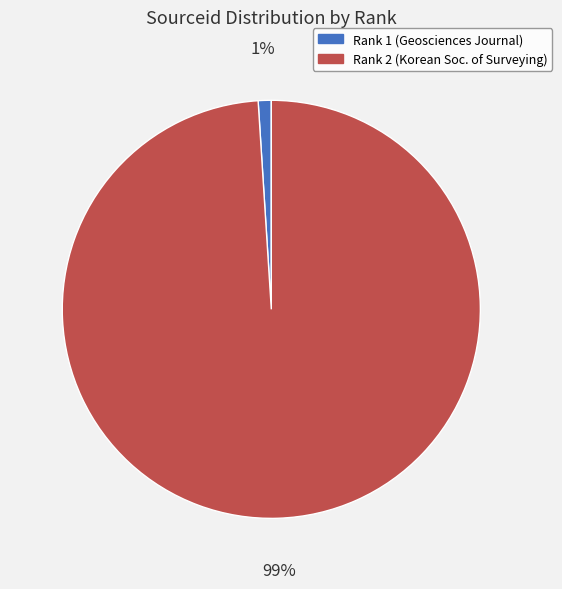

To the nearest percent, what is the difference between the largest and smallest slice percentages?

98%